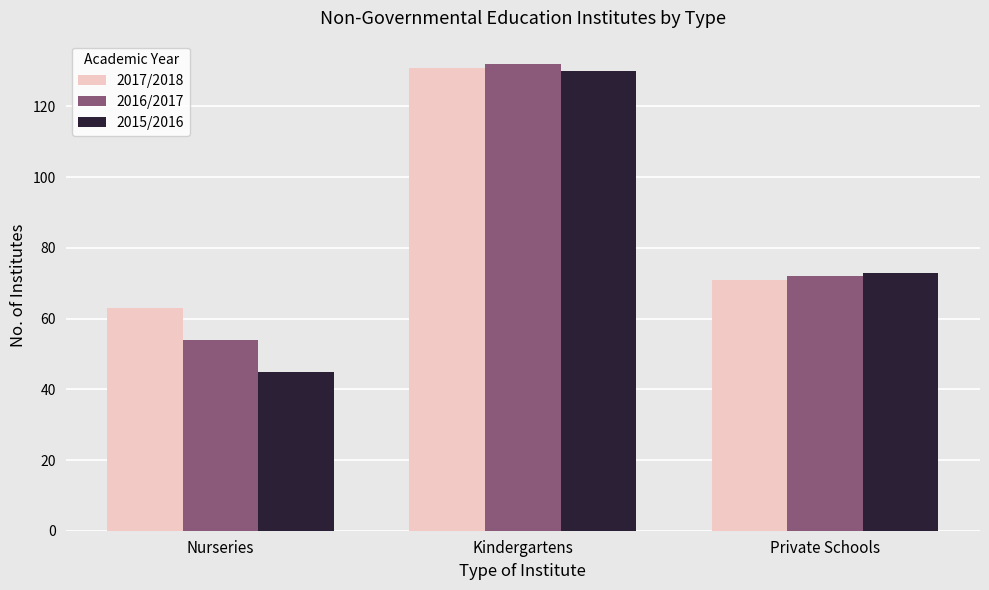

Which series has the widest spread of values?

2015/2016